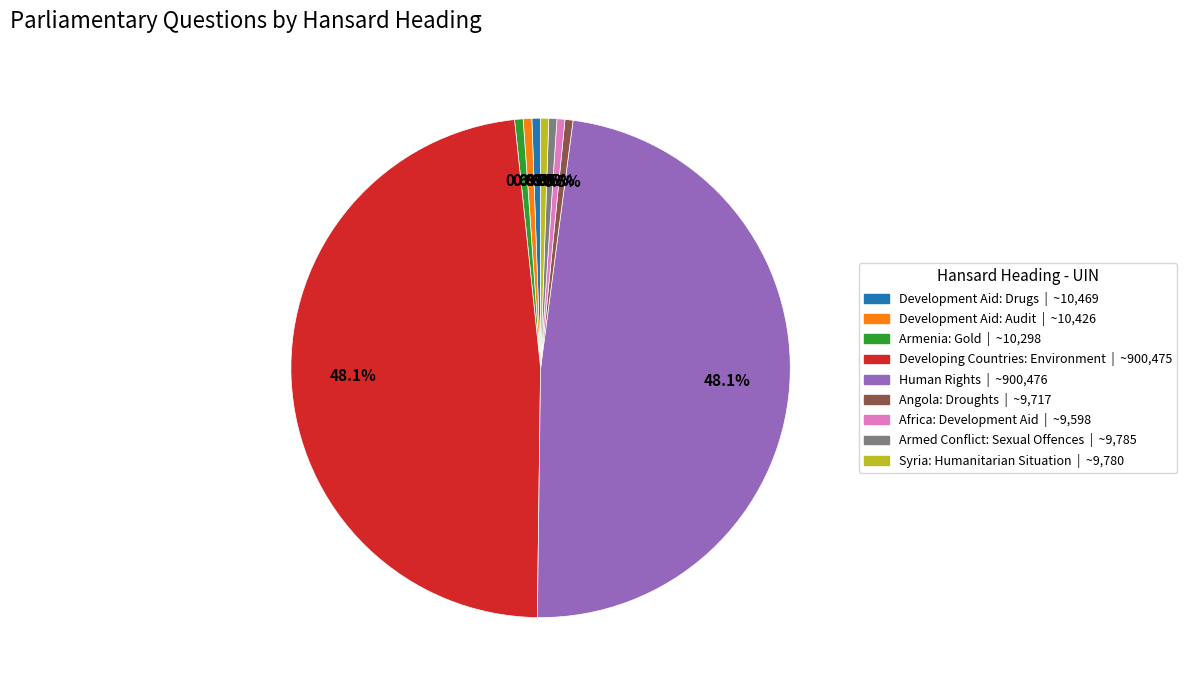

Is there any slice that represents more than half of the pie?

No